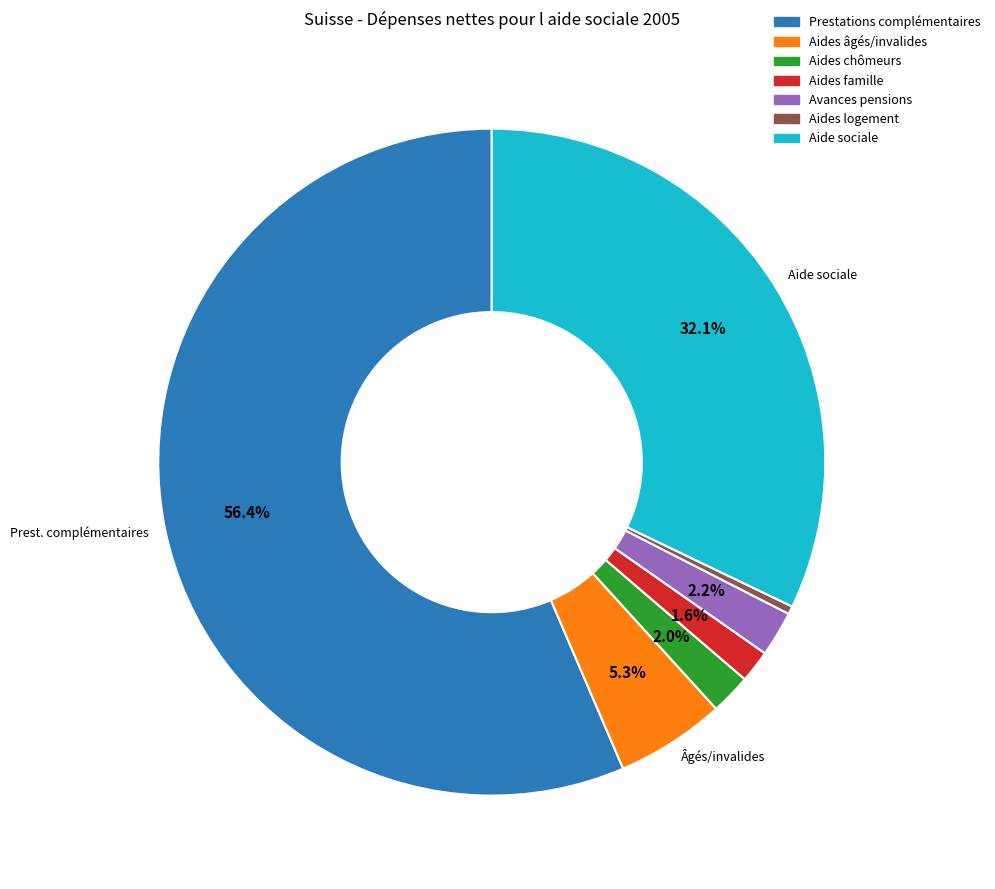

Does any single category account for the majority?

Yes